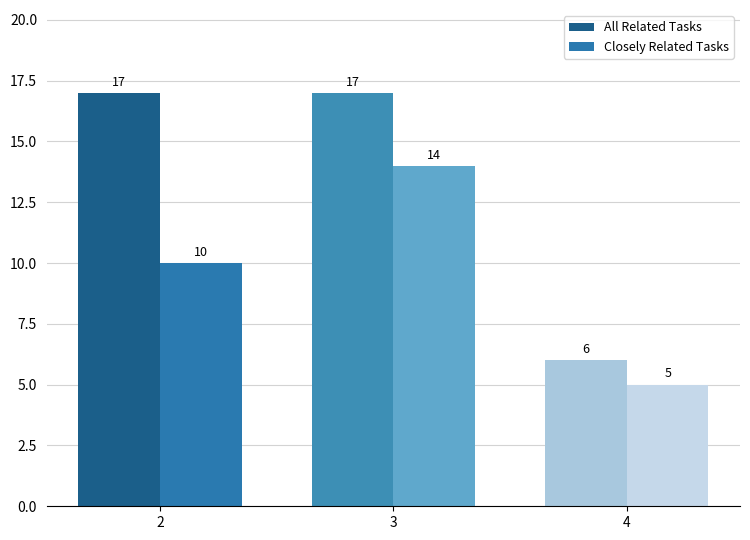

What are all the series names shown in the legend?

All Related Tasks, Closely Related Tasks